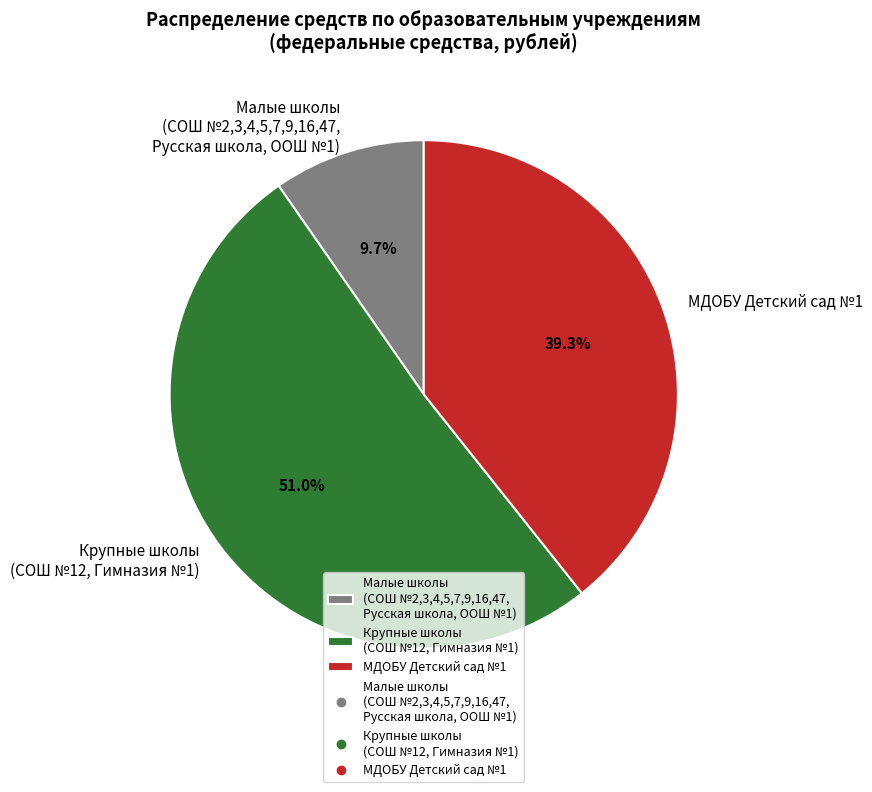

Is the sum of МДОБУ Детский сад №1 and Крупные школы (СОШ №12, Гимназия №1) greater than half?

Yes